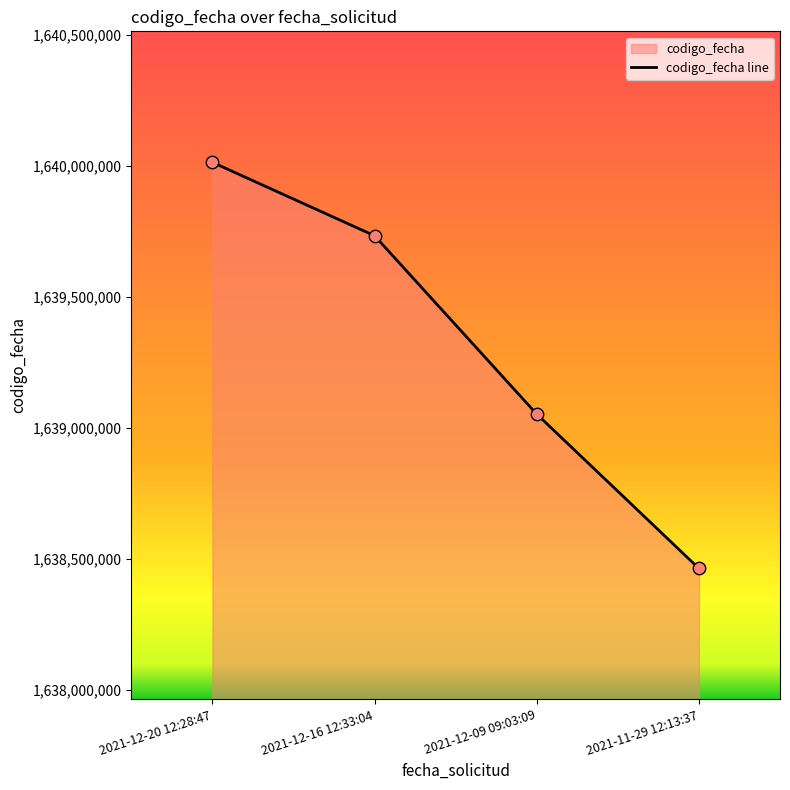

What is the change in value from 2021-12-20 12:28:47 to 2021-12-09 09:03:09?

-961298